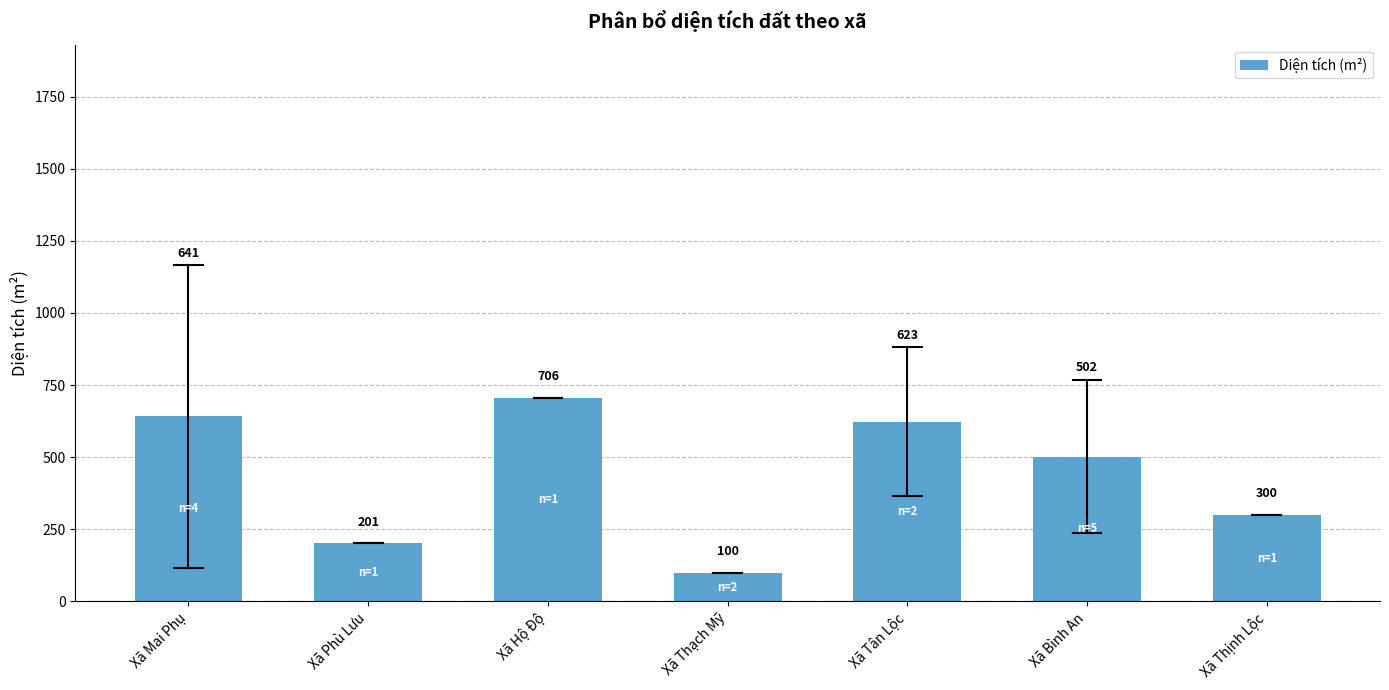

List the labels in order of value, smallest first.

Xã Thạch Mỹ, Xã Phù Lưu, Xã Thịnh Lộc, Xã Bình An, Xã Tân Lộc, Xã Mai Phụ, Xã Hộ Độ